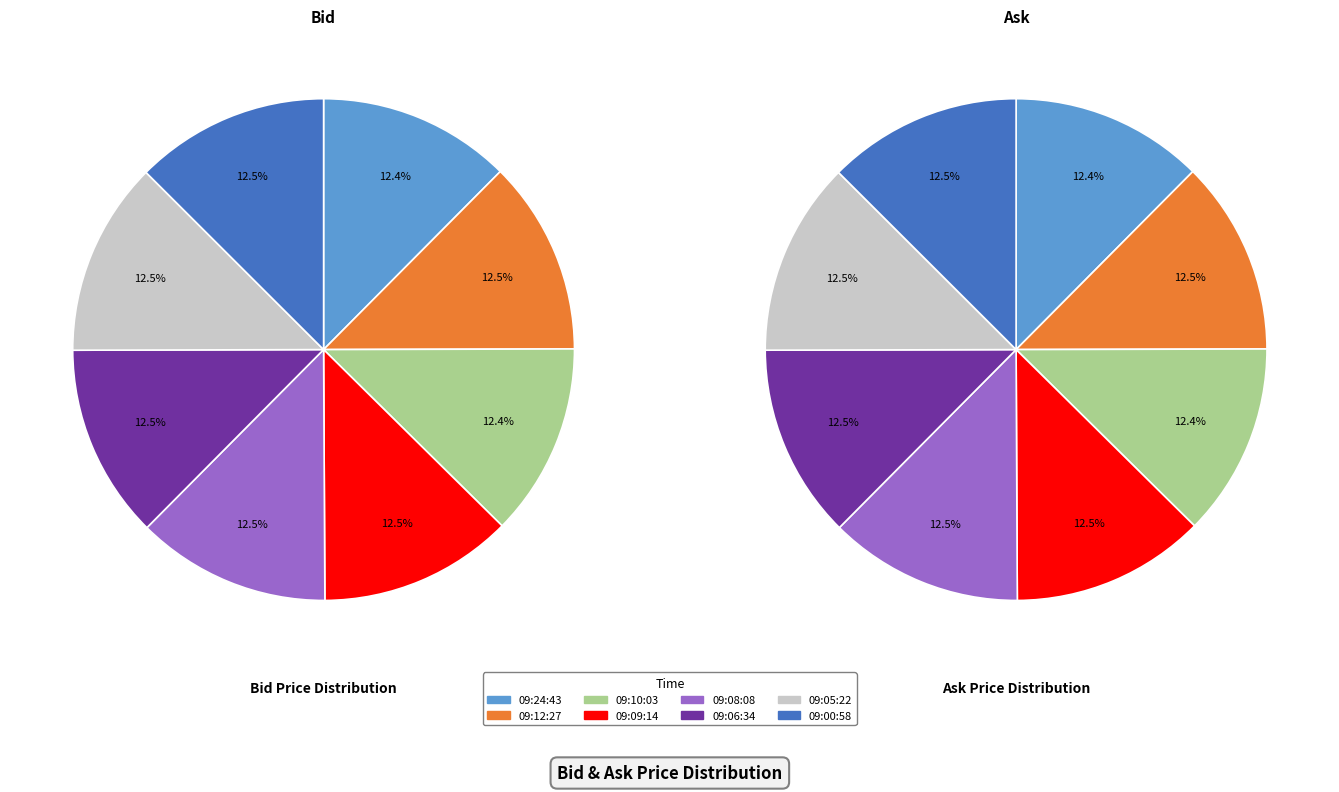

The 09:12:27.427 slice represents 13% of the pie. True or false?

True